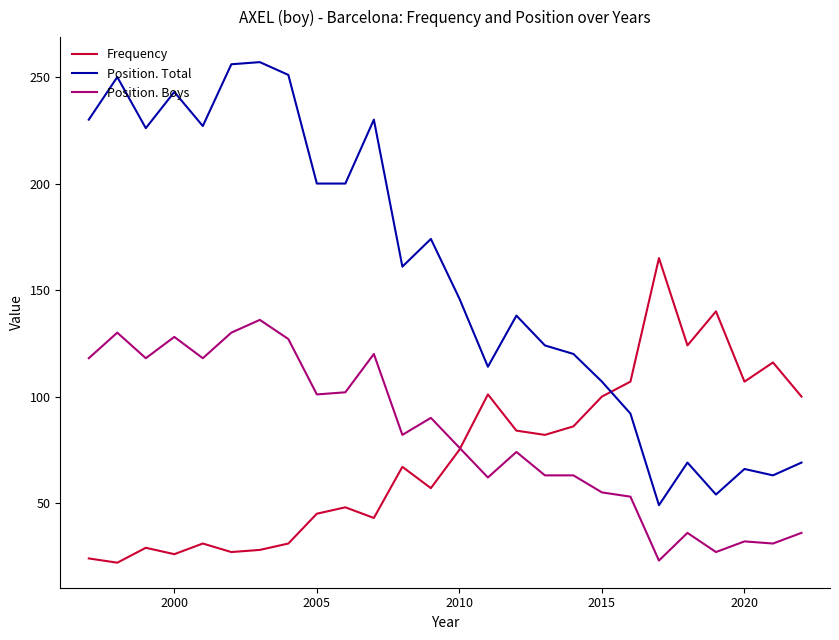

What is the average value of the Frequency series?

72